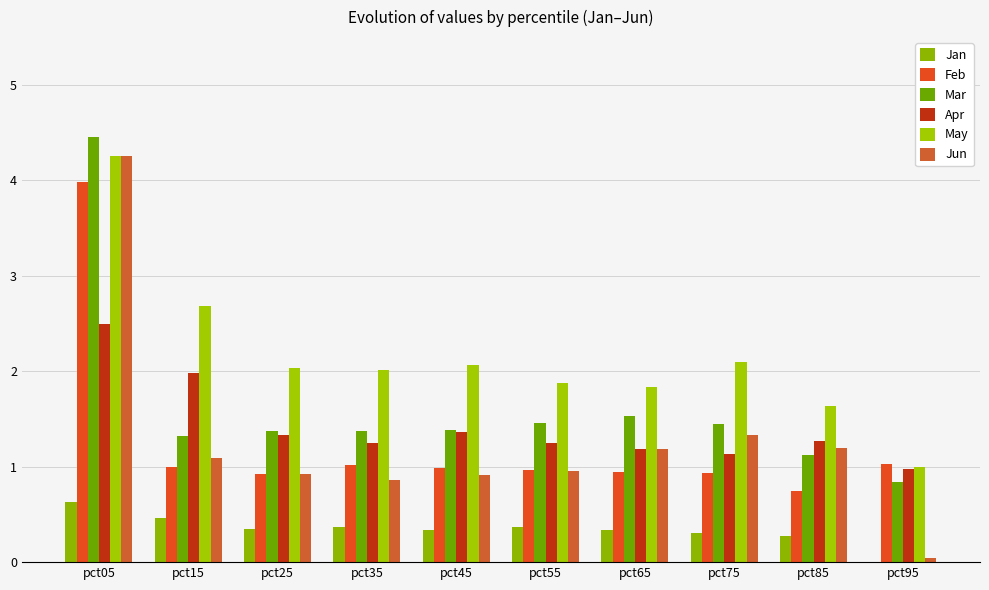

What is the difference between the second highest and minimum values in the Feb series?

0.3